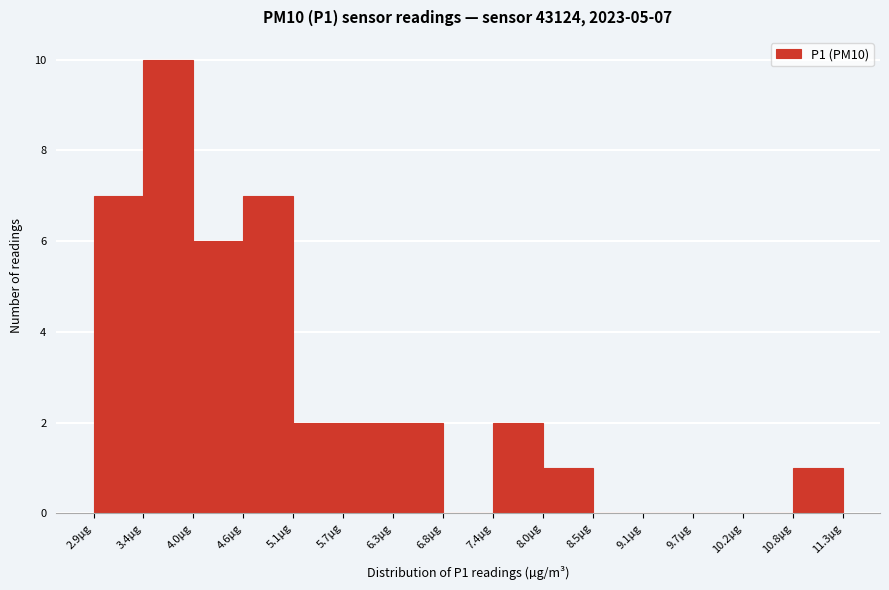

Over which range of the x-axis is the bar tallest?

3.4 to 4.0